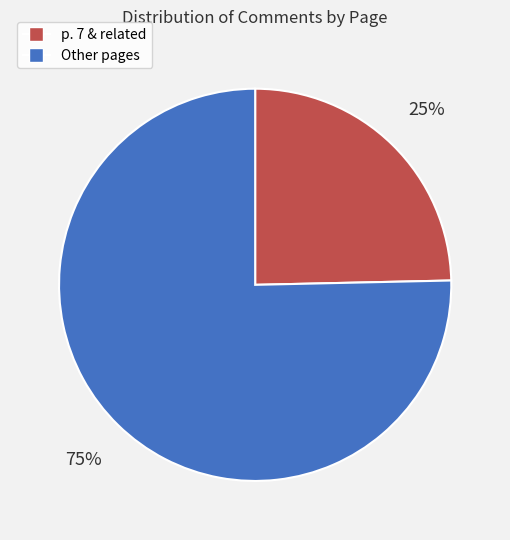

Is there any slice that represents more than half of the pie?

Yes